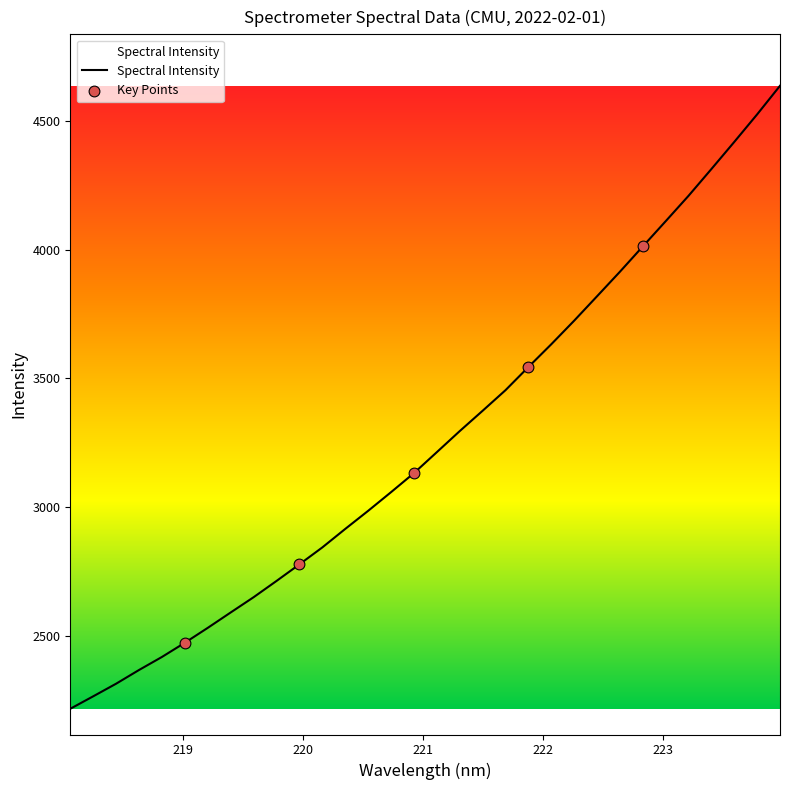

What is the smallest value displayed?

2215.5